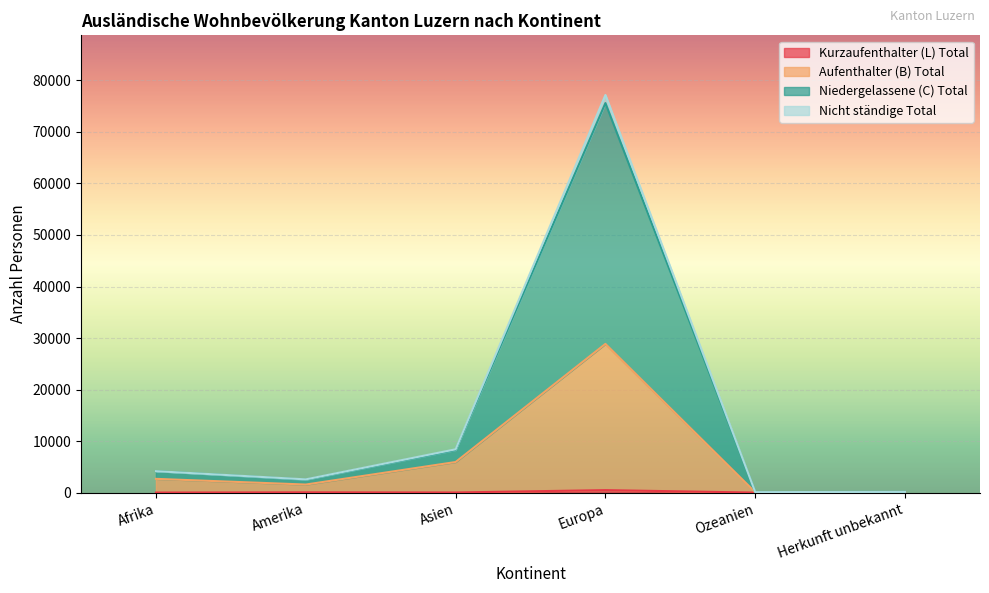

What are all the series names shown in the legend?

Aufenthalter (B) Total, Niedergelassene (C) Total, Nicht ständige Total, Kurzaufenthalter (L) Total